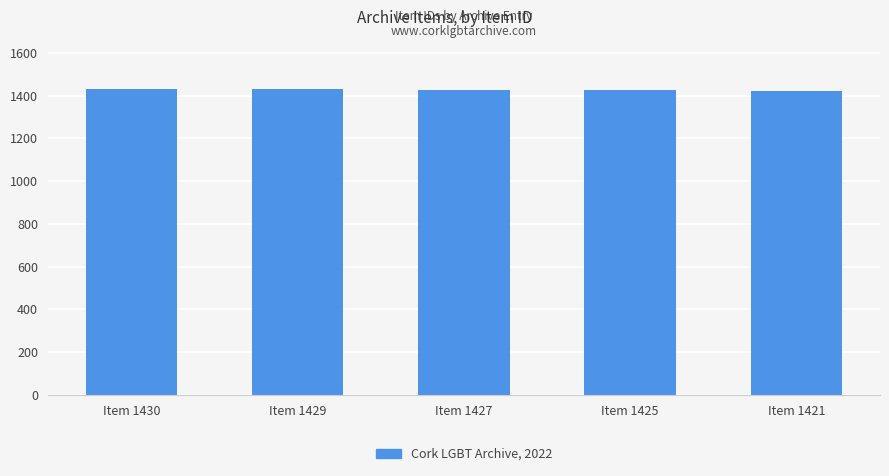

How many data points are less than 1427?

2